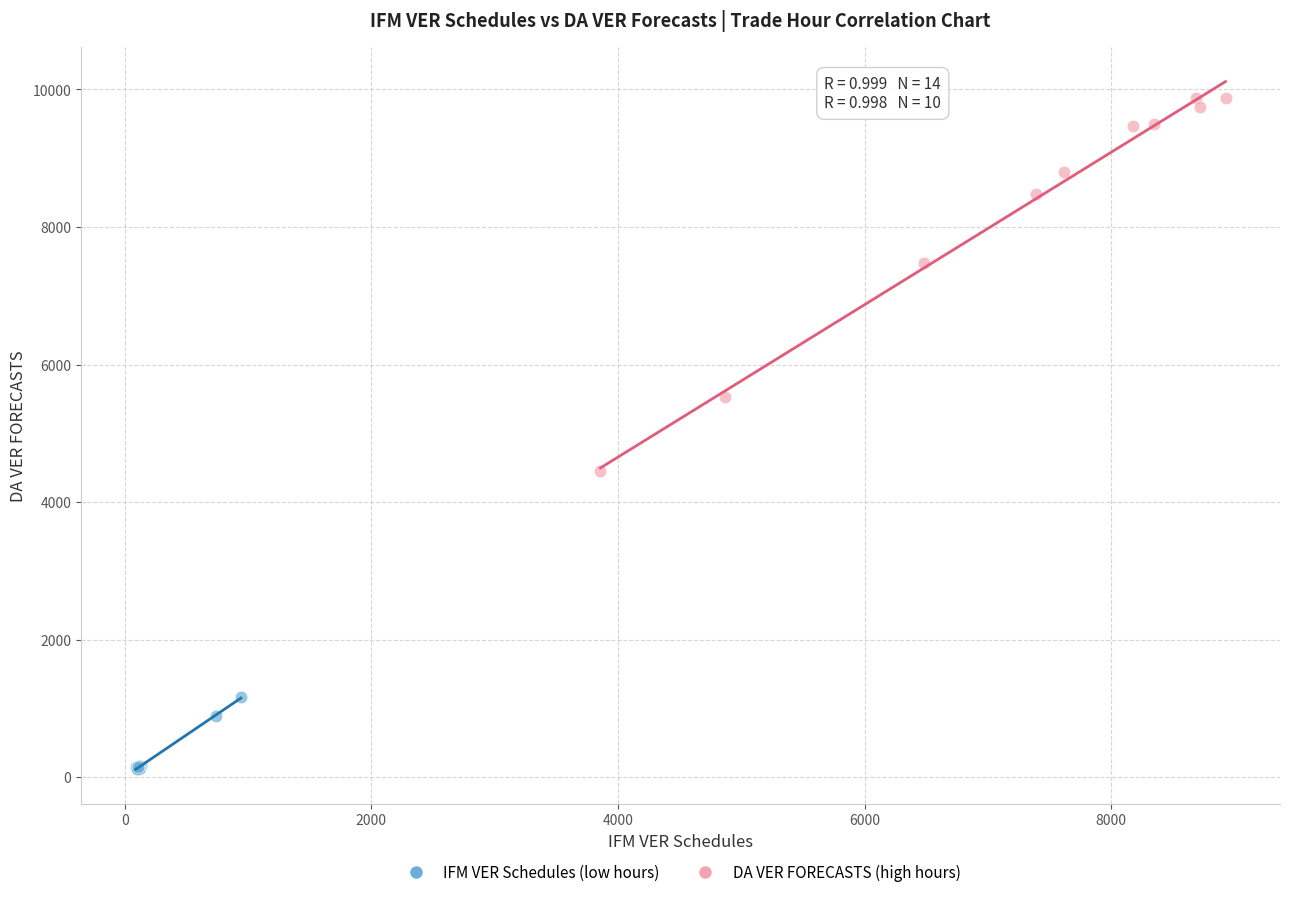

Which series reaches the minimum Y coordinate?

IFM VER Schedules (low hours)